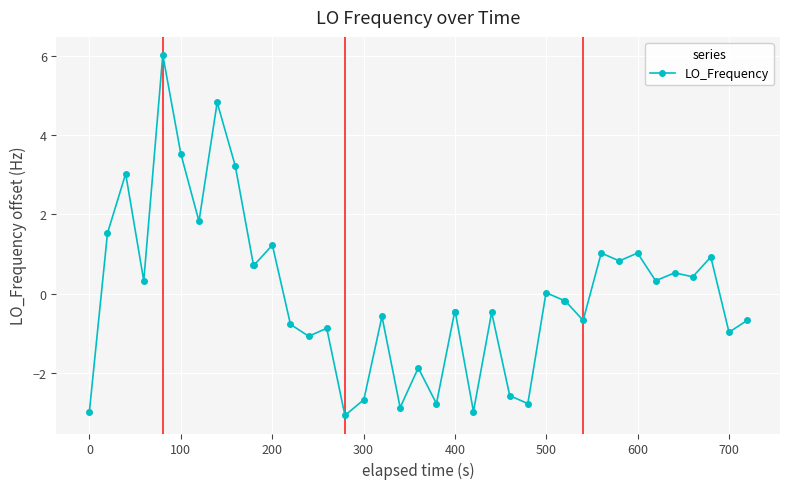

What is the minimum value shown in the chart?

-3.1